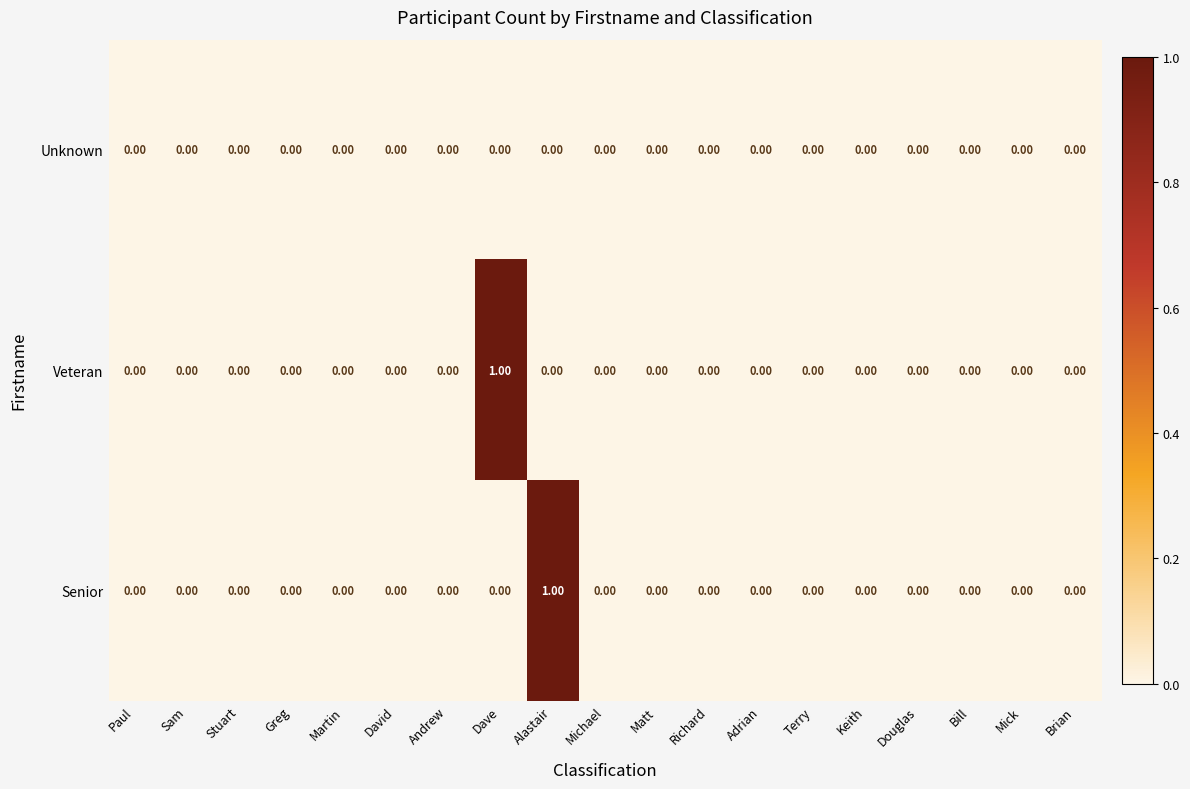

Which category has the highest value in the Veteran series?

Dave